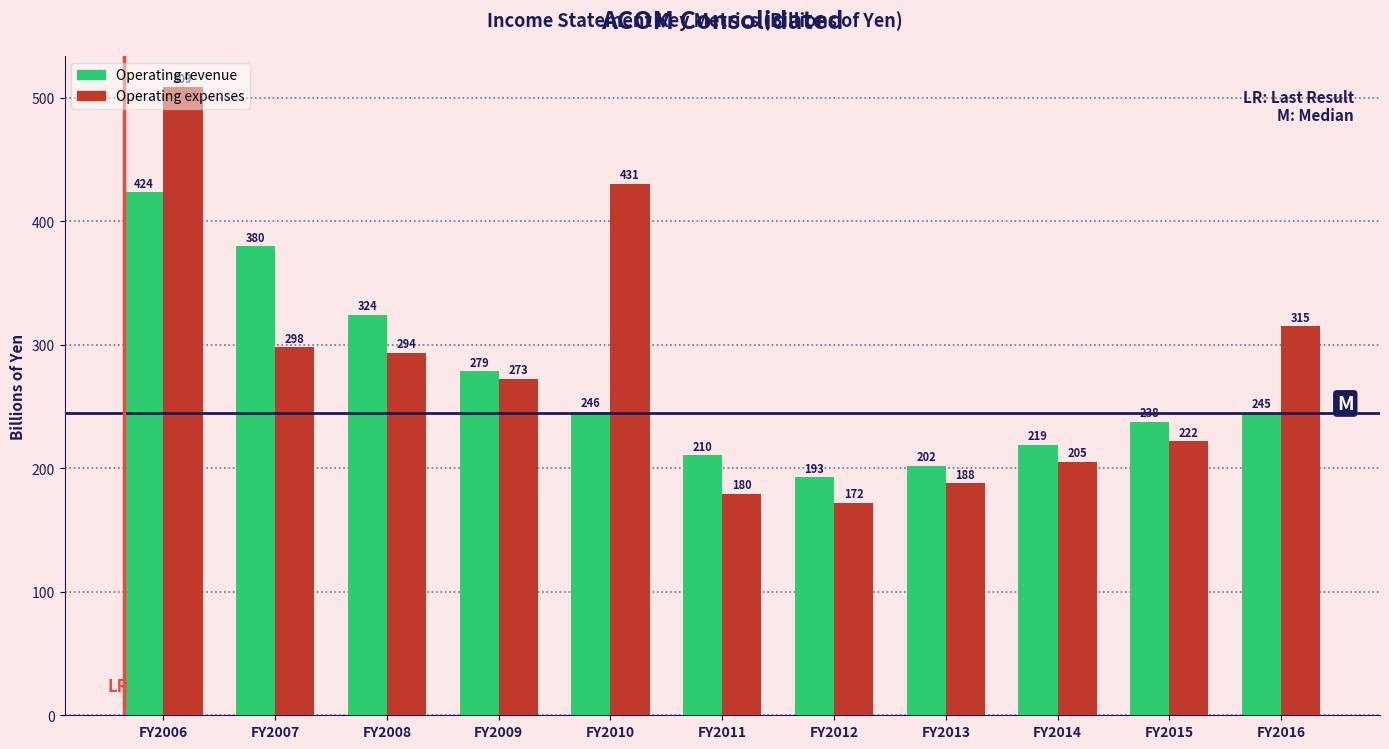

Which series has the widest spread of values?

Operating expenses